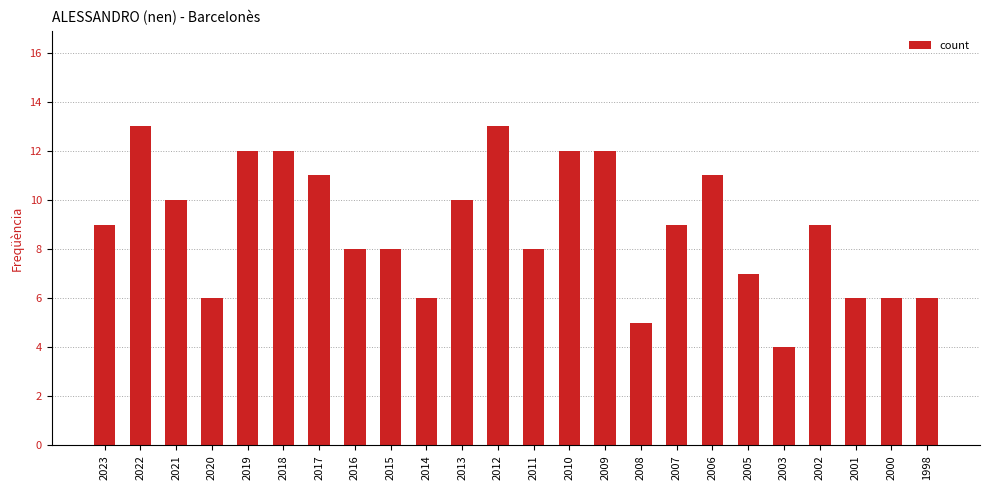

Is it true that the value at 2009 is 5?

False